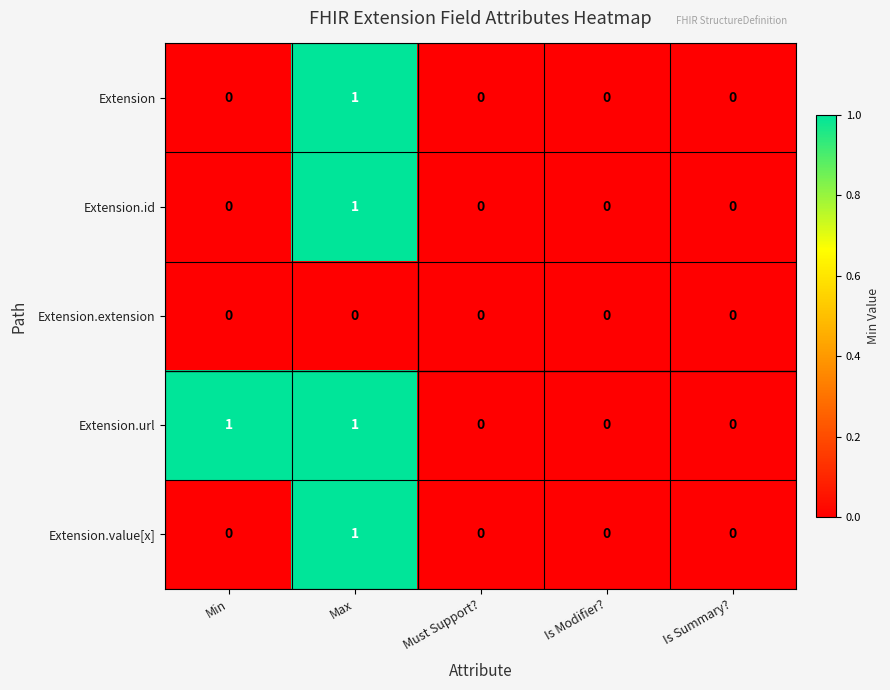

How many Extension values are between 0 and 1?

5